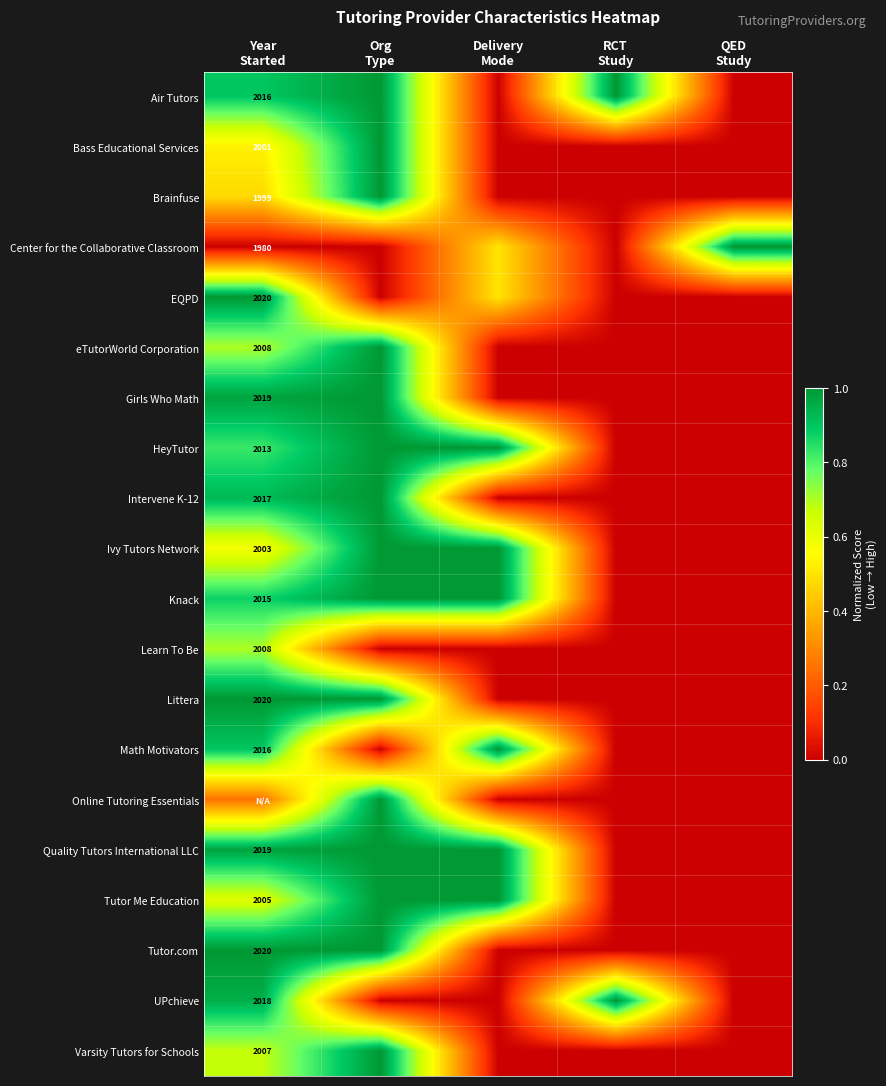

Is it true that Learn To Be equals -0.3 at QED Study?

False